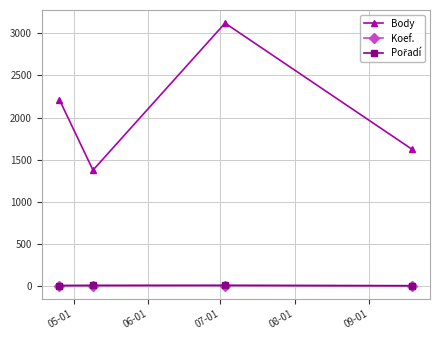

True or false: Koef. and Body intersect in this chart.

False